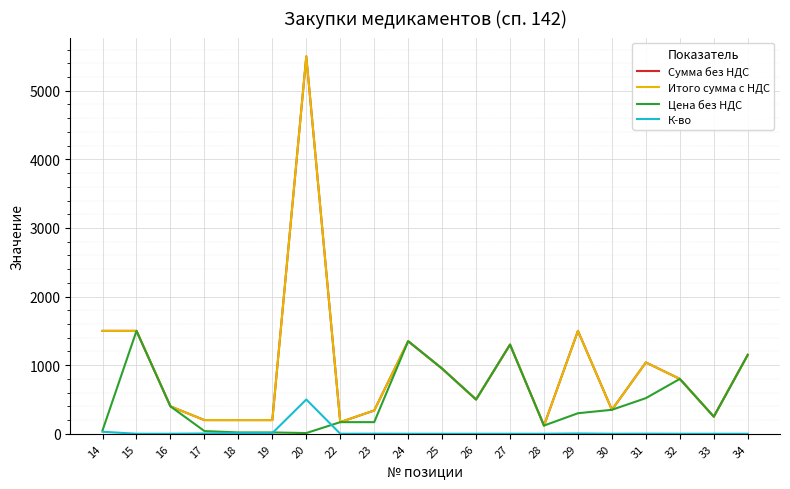

Does the chart display data point markers on the line(s)?

No